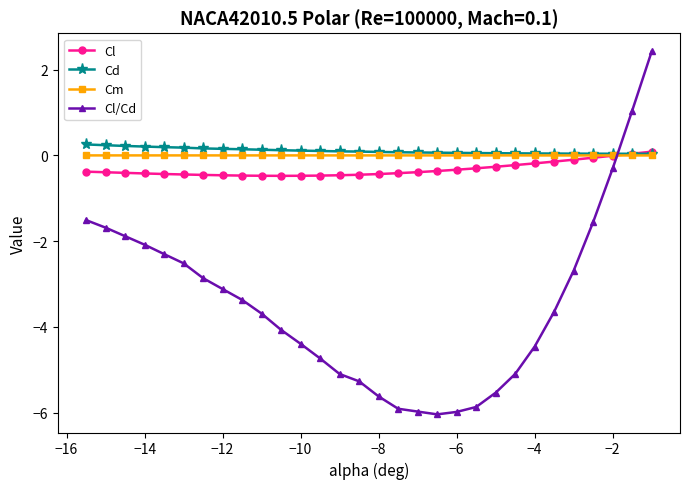

How many values in Cl/Cd are below zero?

28